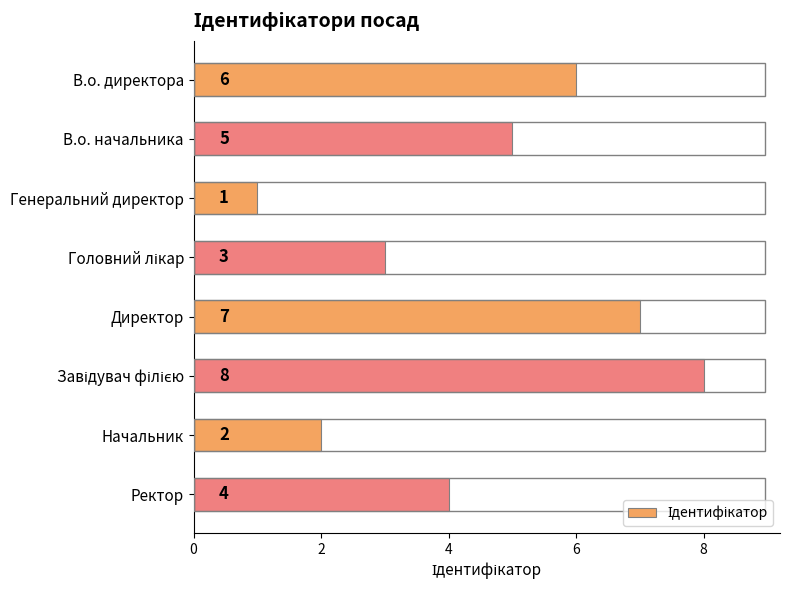

How many data points does each series have?

8